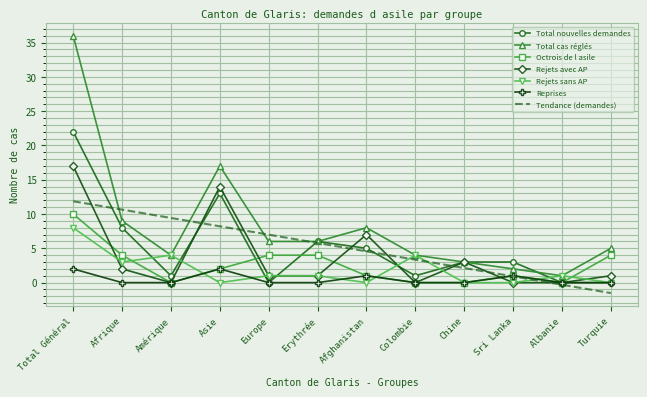

What is the total value across all series at Europe?

19.0